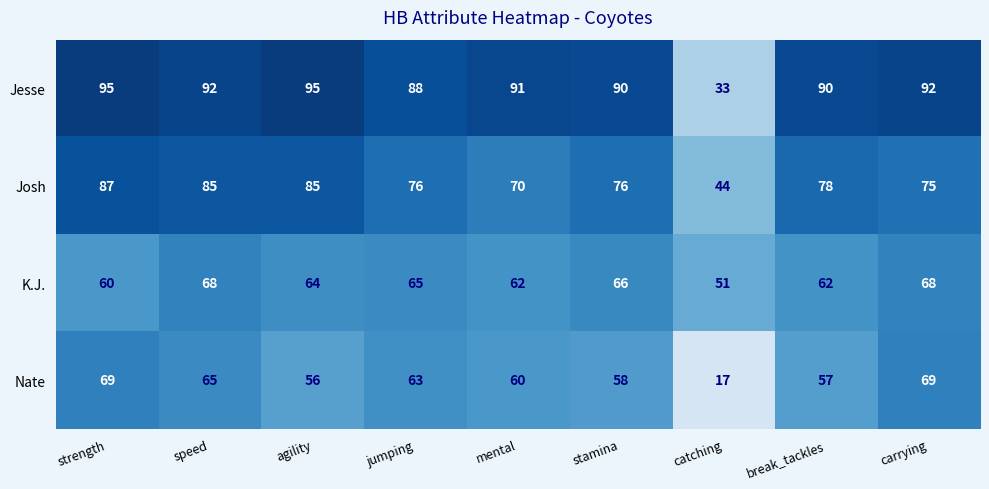

What is the highest value of the Josh series?

87